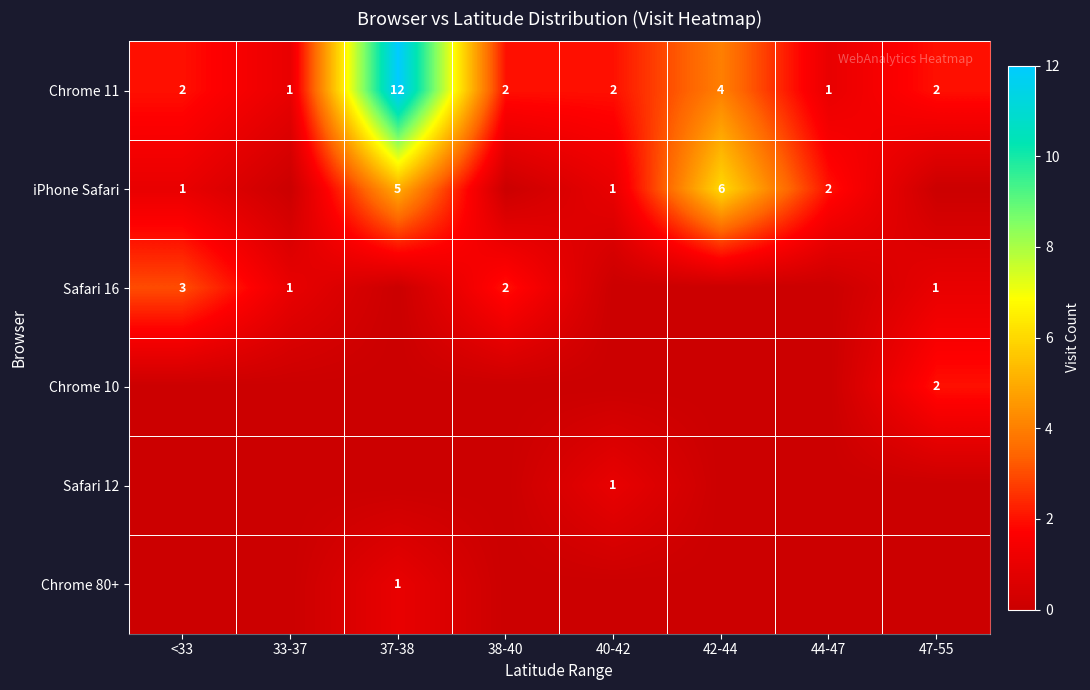

Where is Chrome 11 nearest to the value 6?

42-44